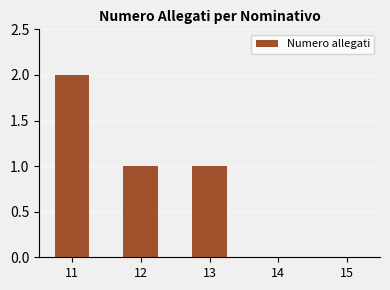

What is the sum of all values?

4